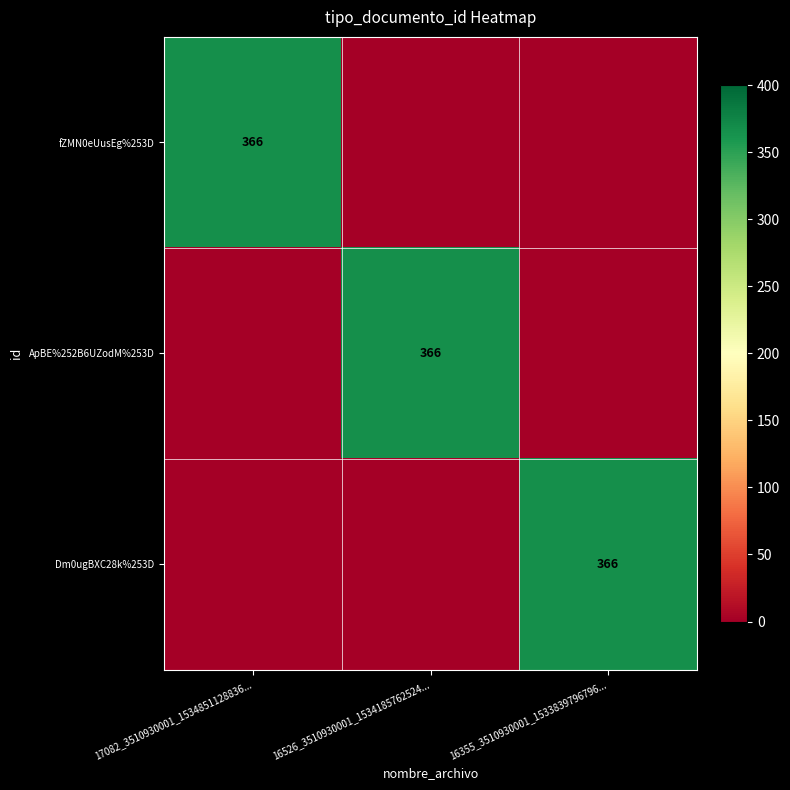

The value of Dm0ugBXC28k%253D at 16355_3510930001_1533839796796... is 631. True or false?

False